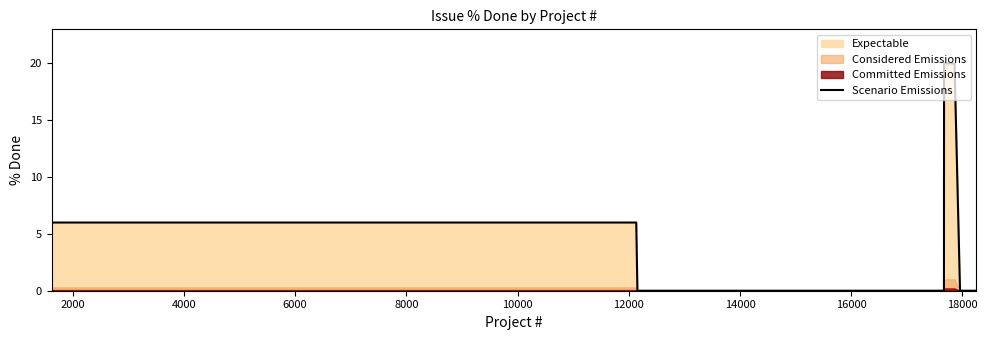

True or false: the data has more than 0 interior local peaks.

False